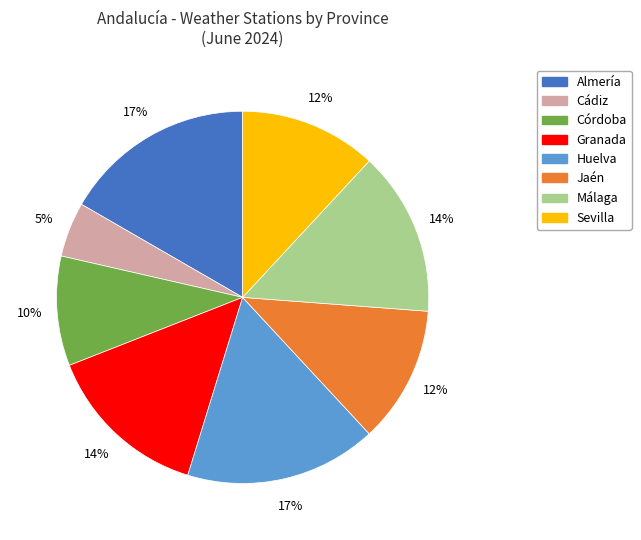

Is there any slice that represents more than half of the pie?

No